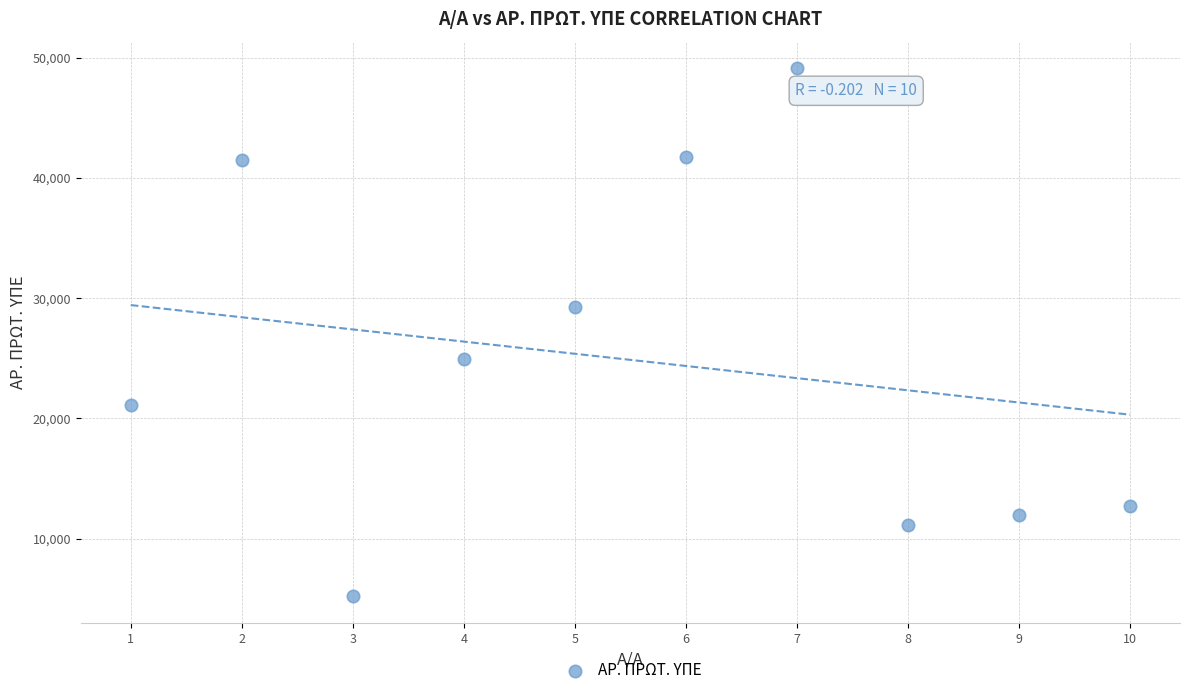

What is the average Y value?

24862